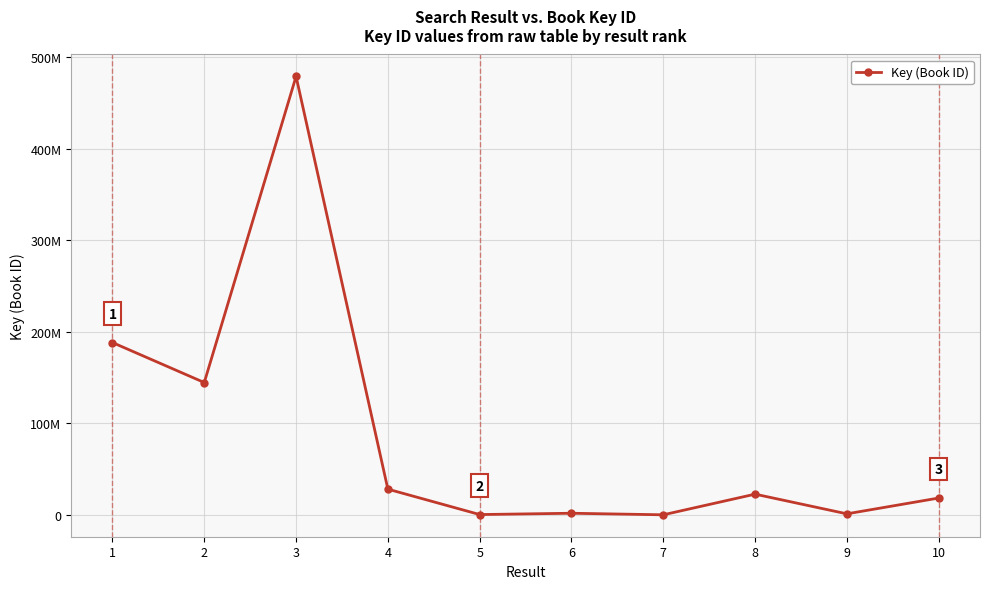

What value does the data have at 5, to the nearest 100?

274600